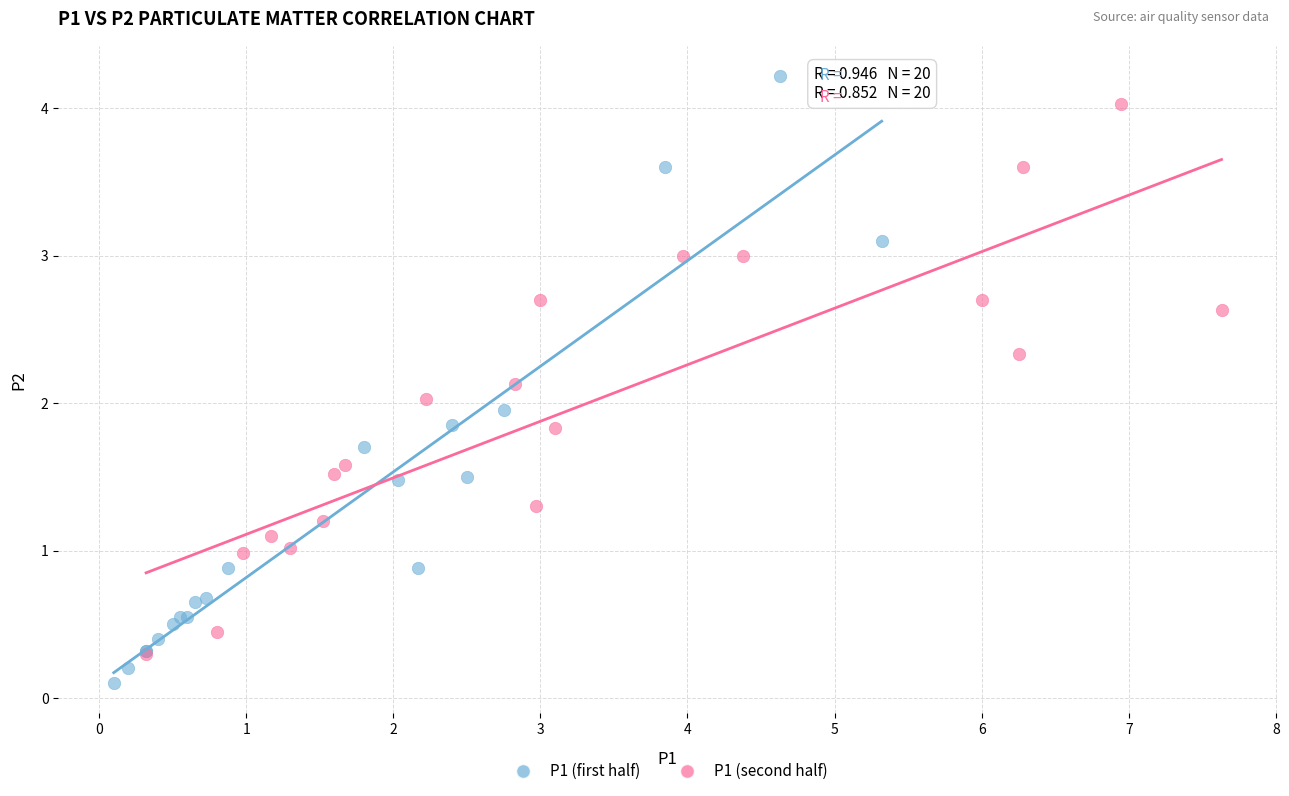

Which series has the largest Y range (max minus min)?

P1 (first half)